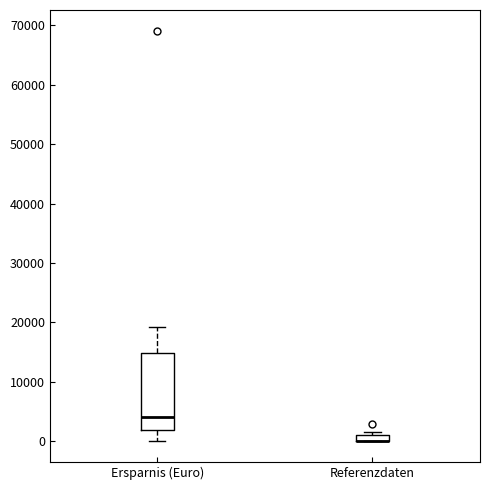

Where is the upper edge of the box for Referenzdaten on the y-axis? The values are not printed on the chart, so give them approximately, as read against the axis.

1000